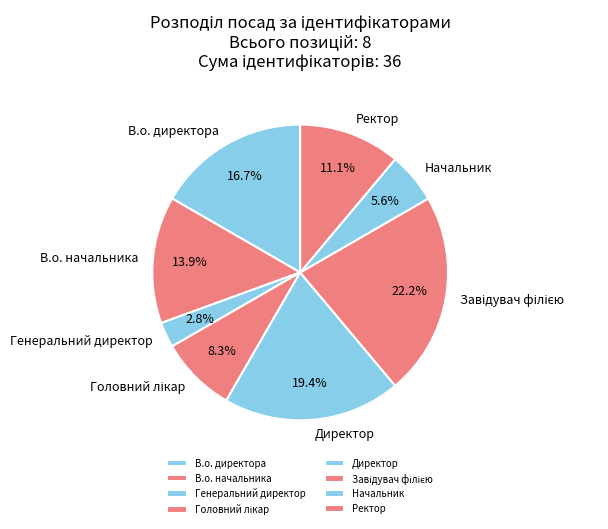

True or false: Начальник accounts for 6% of the total.

True